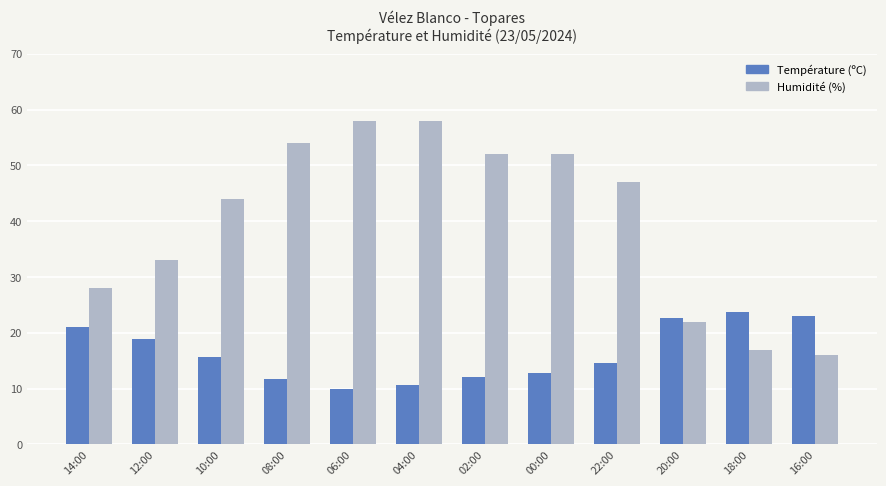

Which series has the widest spread of values?

Humidité (%)